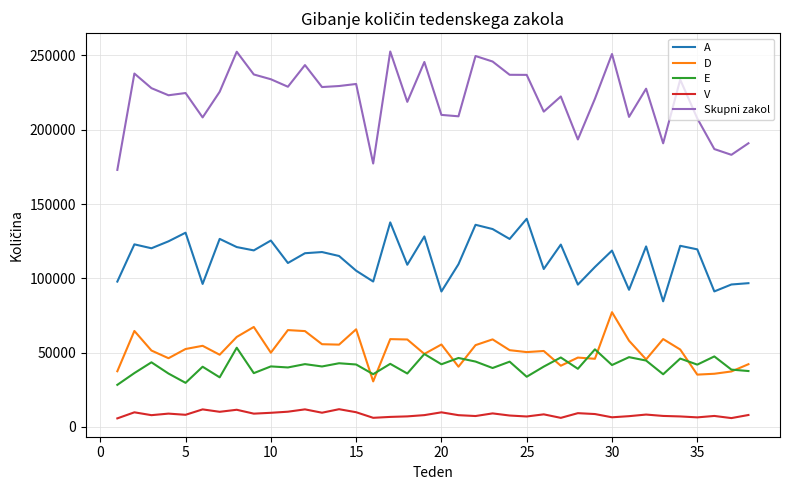

How many lines are shown in the chart?

5